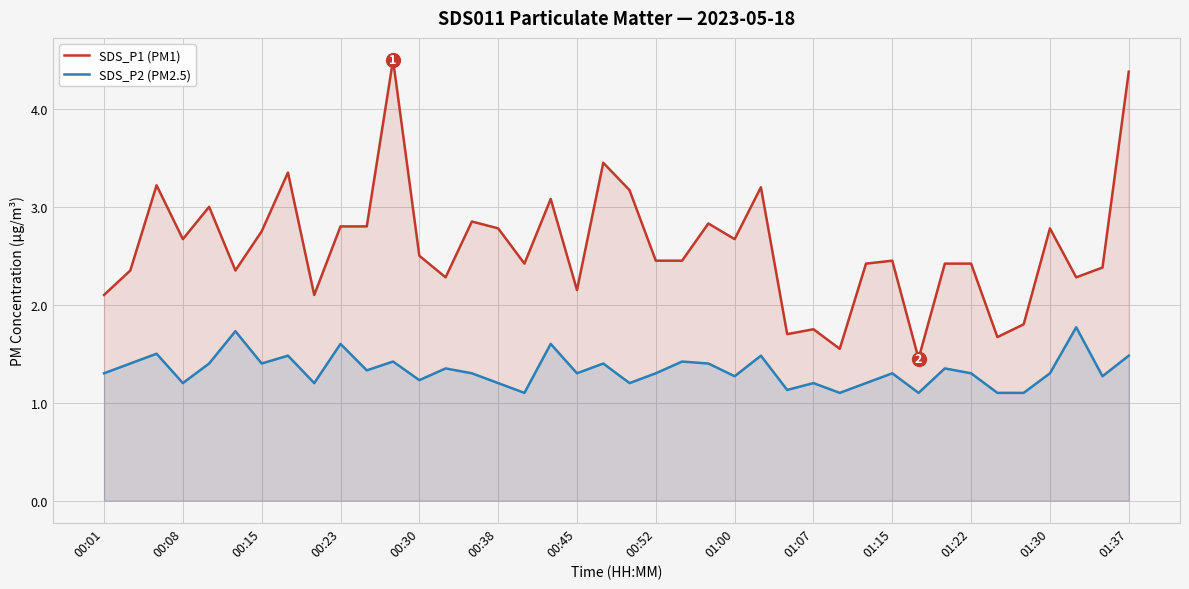

True or false: SDS_P2 (PM2.5) and SDS_P1 (PM1) cross at least once.

False